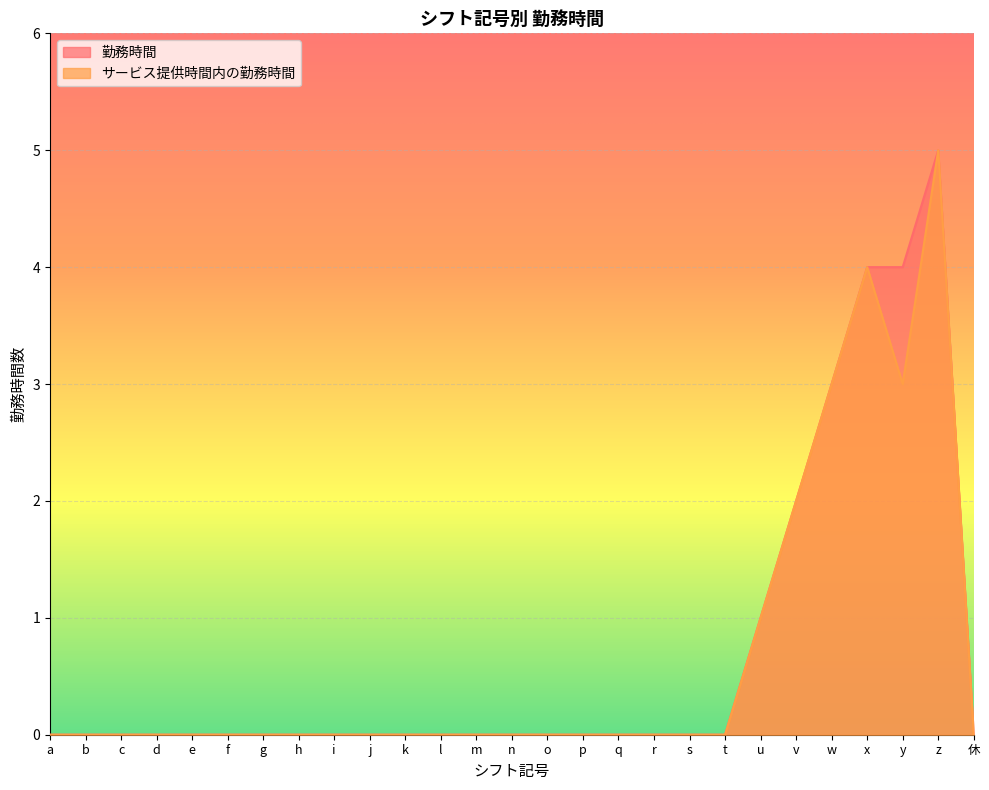

What is the difference between the 勤務時間 values at v and a?

2